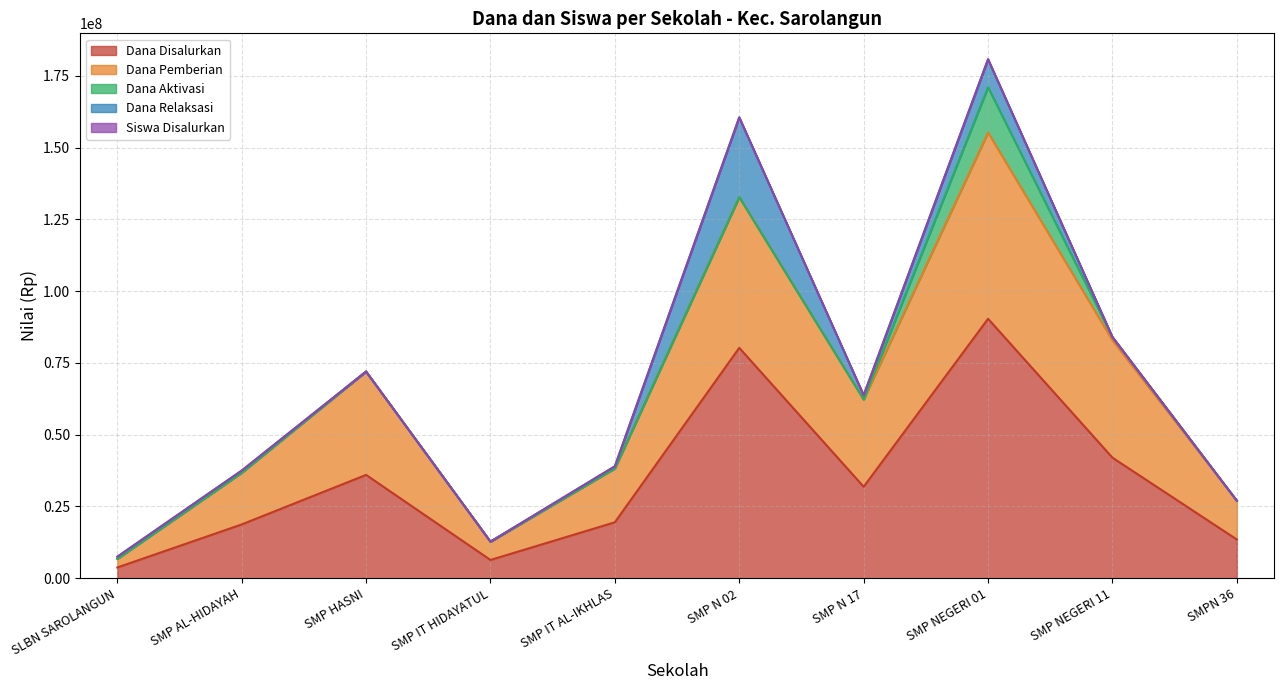

What position from the right is SMP N 02?

5